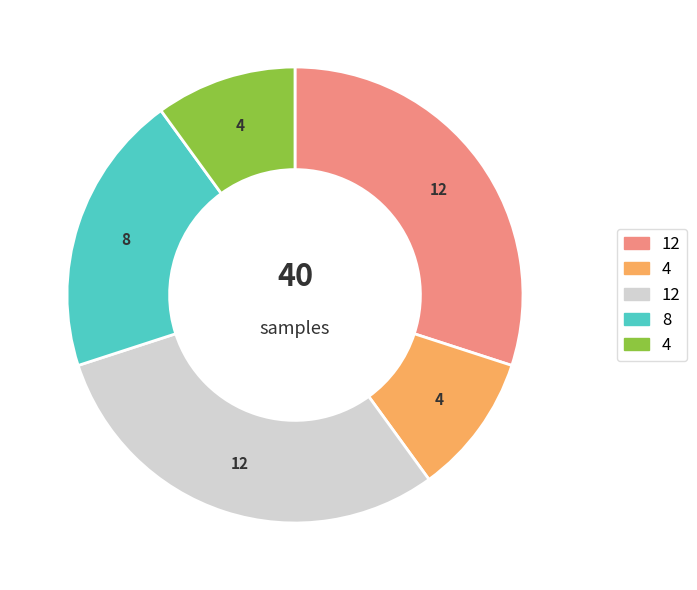

Is there any slice that represents more than half of the pie?

No